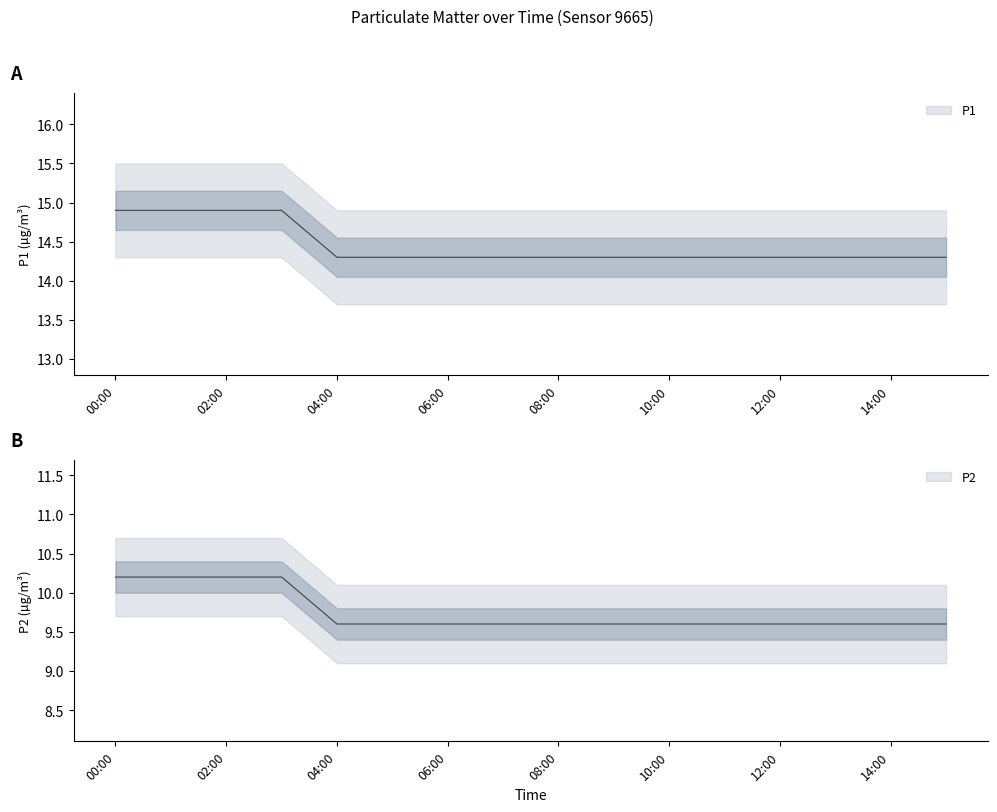

List the series in order of their peak value, lowest first.

P2, P1